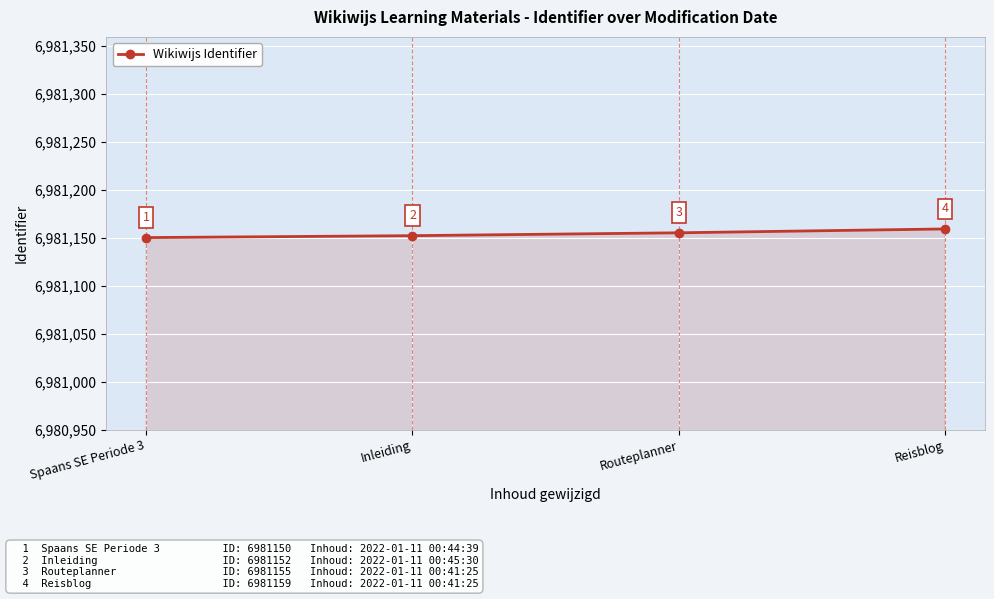

Reading left to right, extract all data points from this chart.

6981150	6981152	6981155	6981159